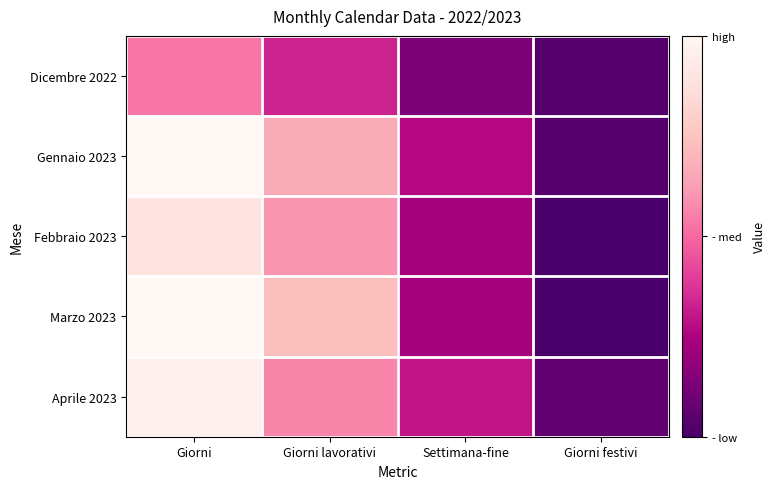

Which series has the largest range (max minus min)?

Marzo 2023